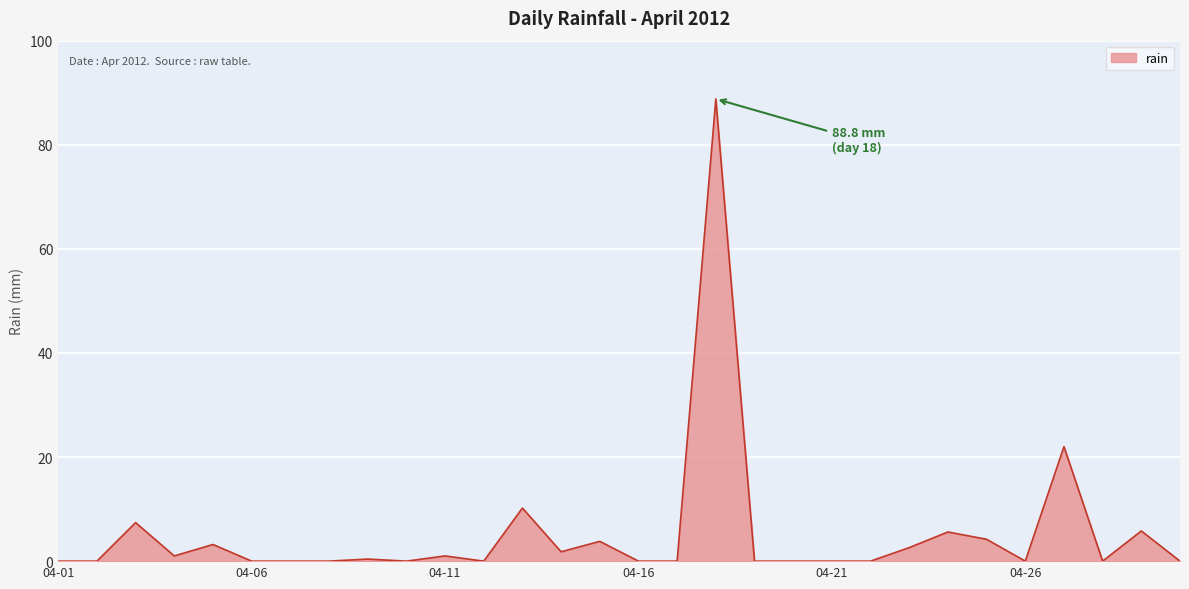

At which category does the data reach its first local peak?

2012-04-03